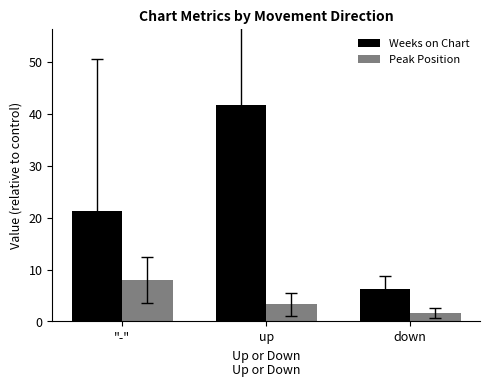

Which series has the widest spread of values?

Weeks on Chart